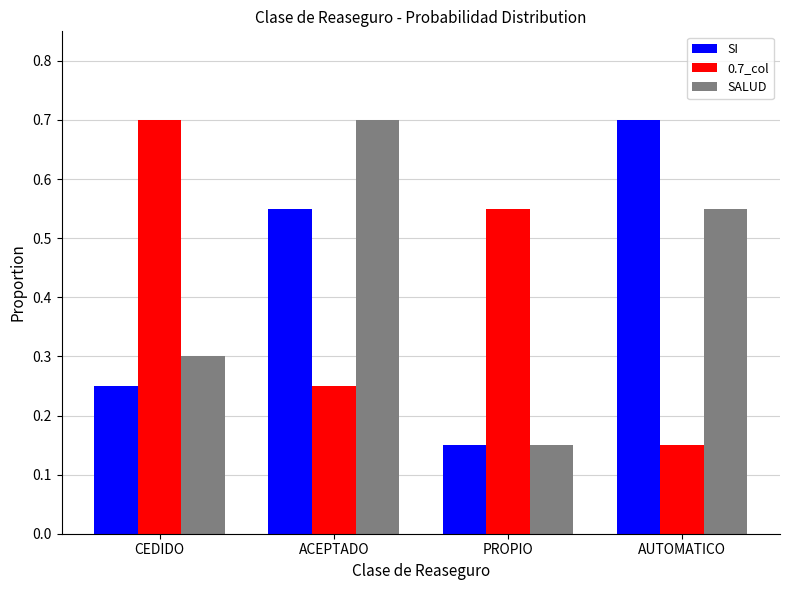

The SALUD series shows 0.1 at CEDIDO. True or false?

False